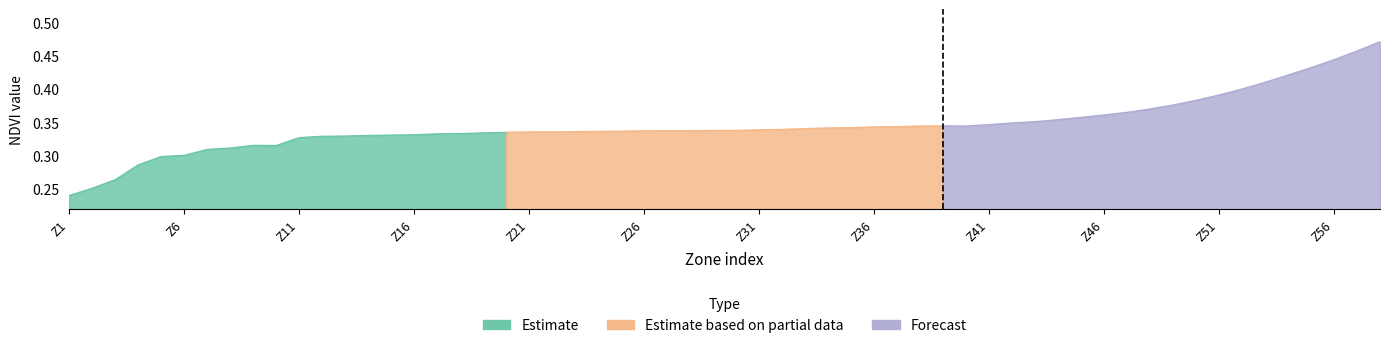

Is the value of Estimate based on partial data at 12 greater than the value of Estimate at Z16?

Yes